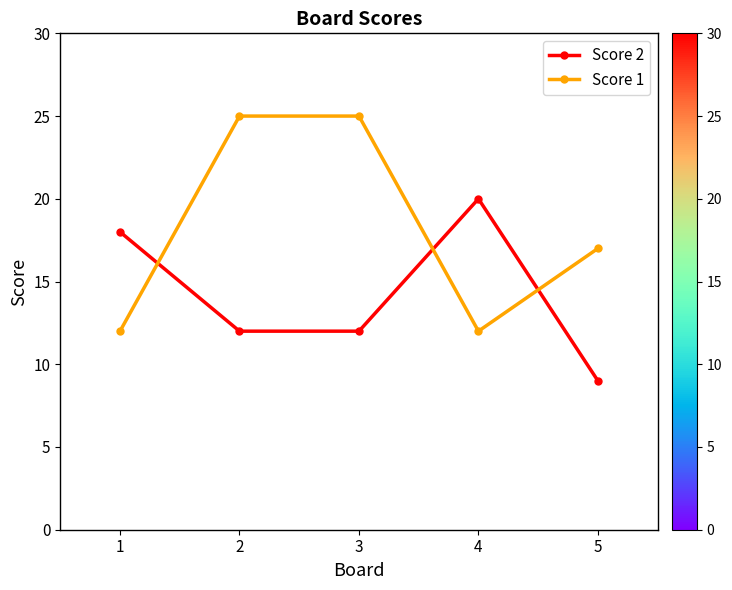

Reading left to right, list all the values displayed in this chart.

Score 2: 1=18	2=12	3=12	4=20	5=9
Score 1: 1=12	2=25	3=25	4=12	5=17